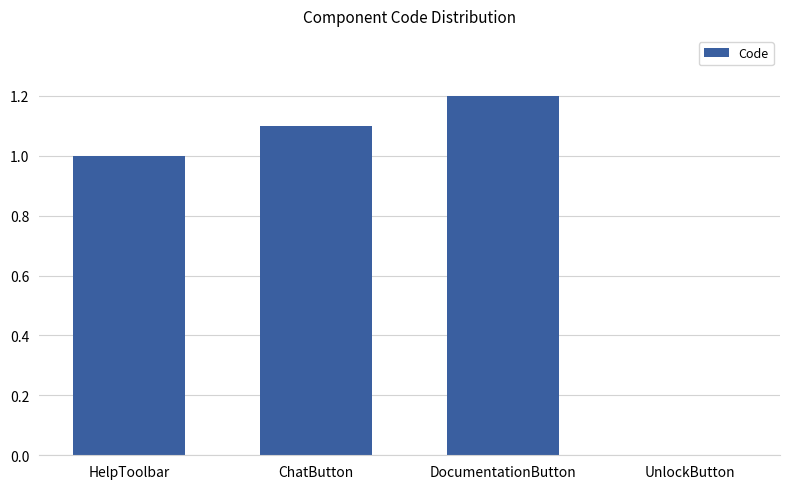

How many distinct data groups are displayed?

1